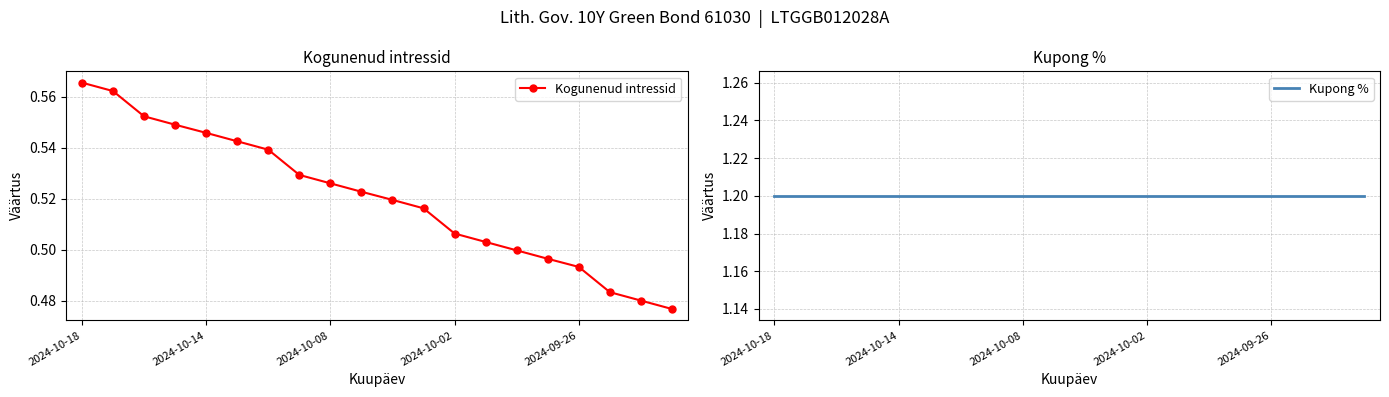

Rank the series by their maximum value, from highest to lowest.

Kupong %, Kogunenud intressid